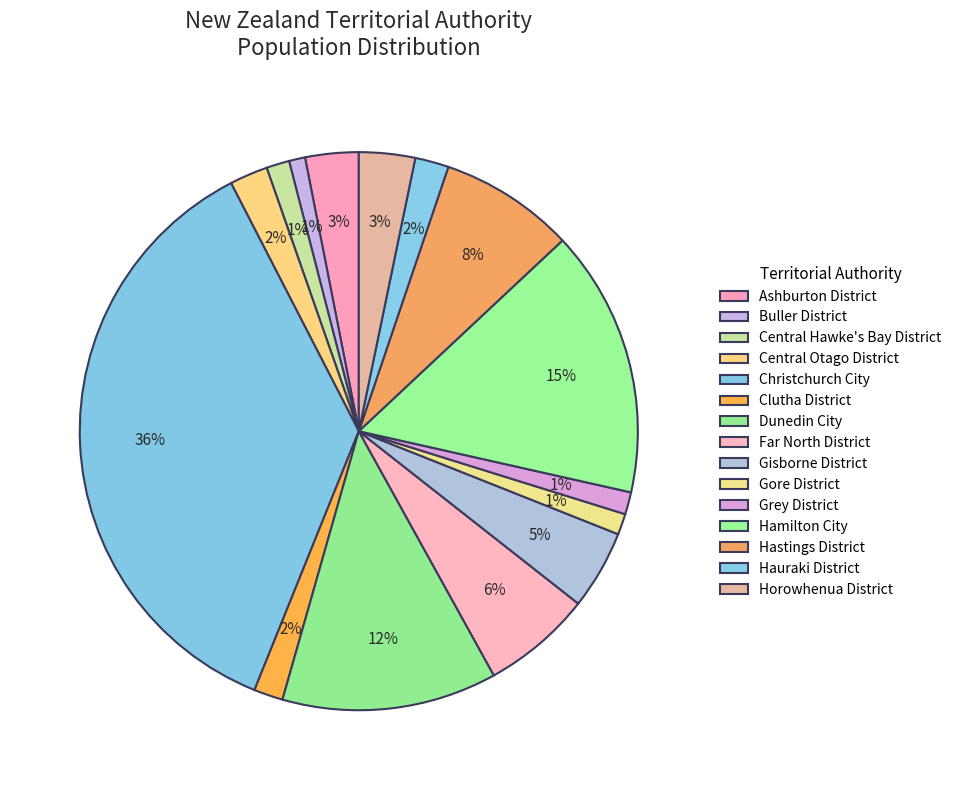

Does Clutha District represent more than half of the total?

No